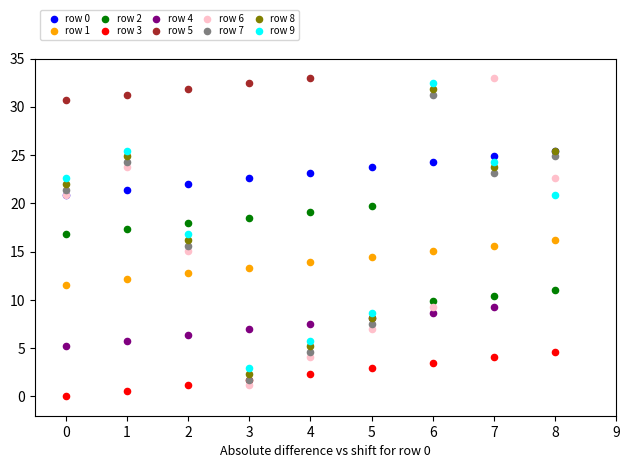

Which series has the widest spread of Y values?

row 6